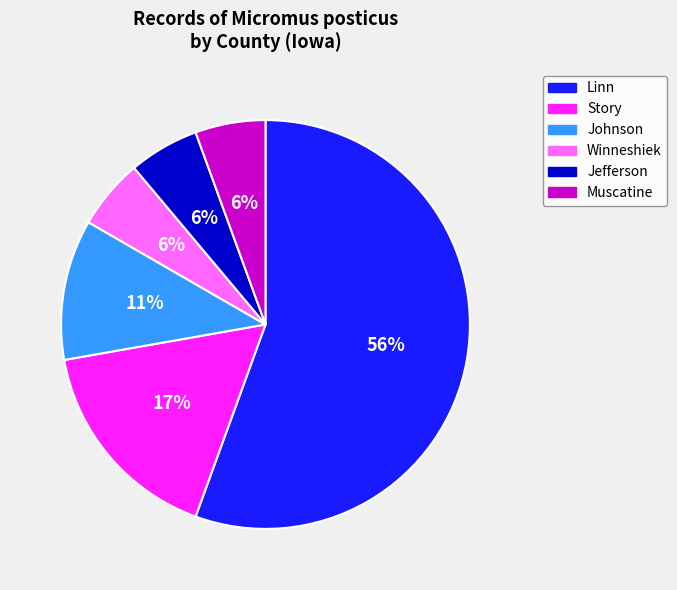

To the nearest percent, what percentage of the pie is Muscatine?

6%